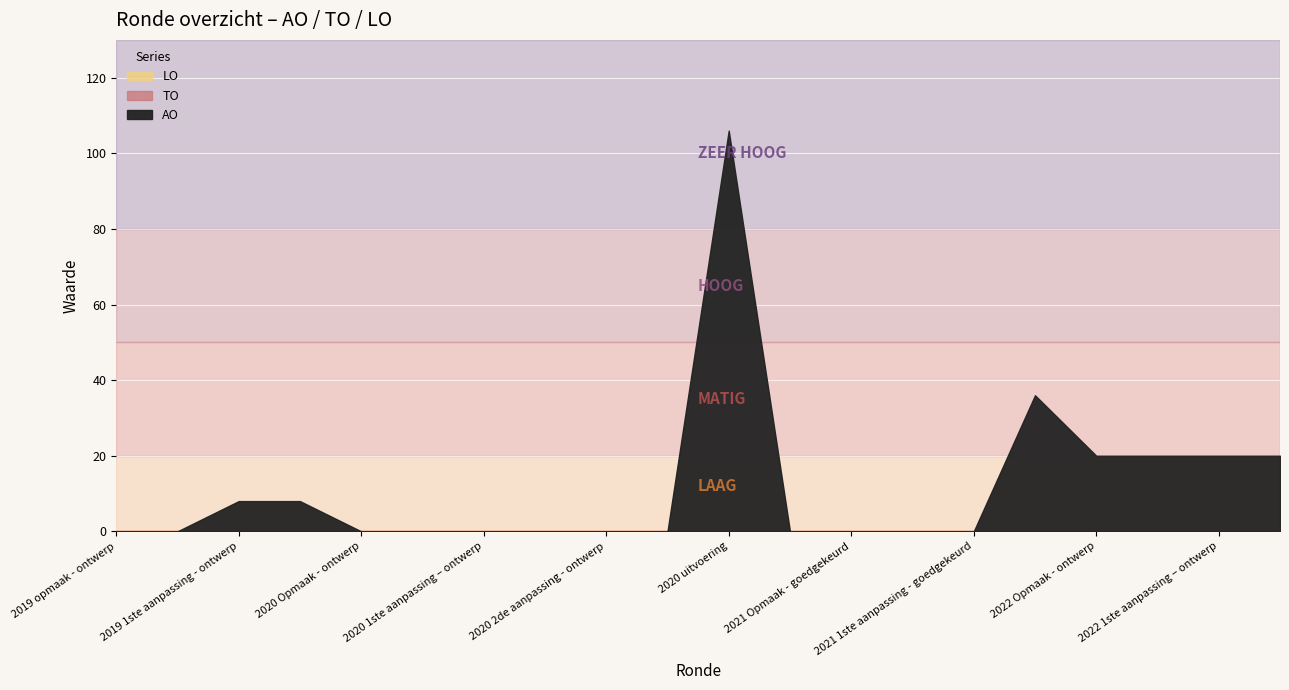

Rank the series by their maximum value, from lowest to highest.

TO, LO, AO